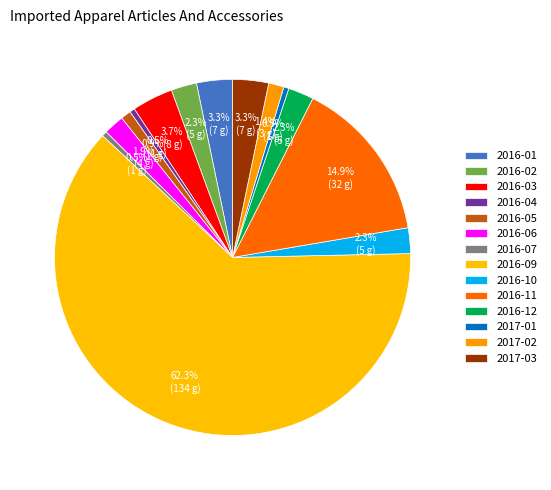

To the nearest percent, what is the combined percentage of 2016-10 and 2016-05?

3%